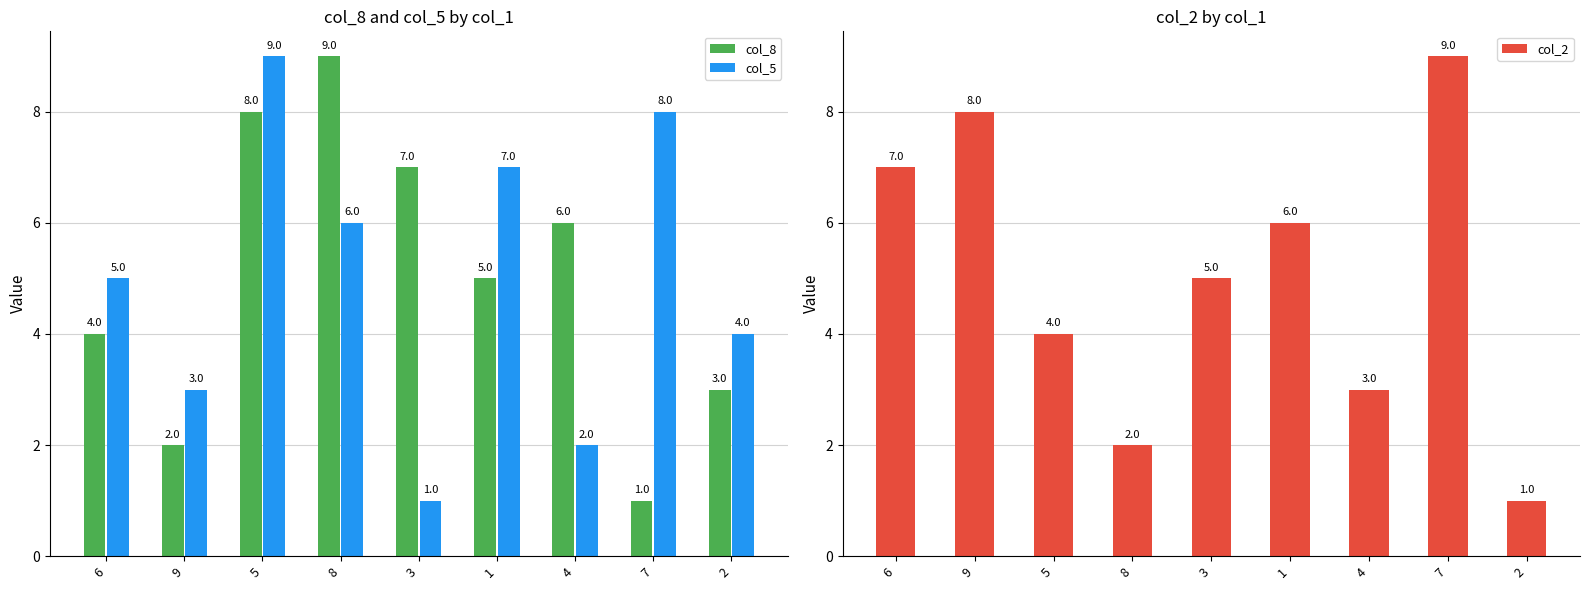

Count the number of data series in this chart.

3